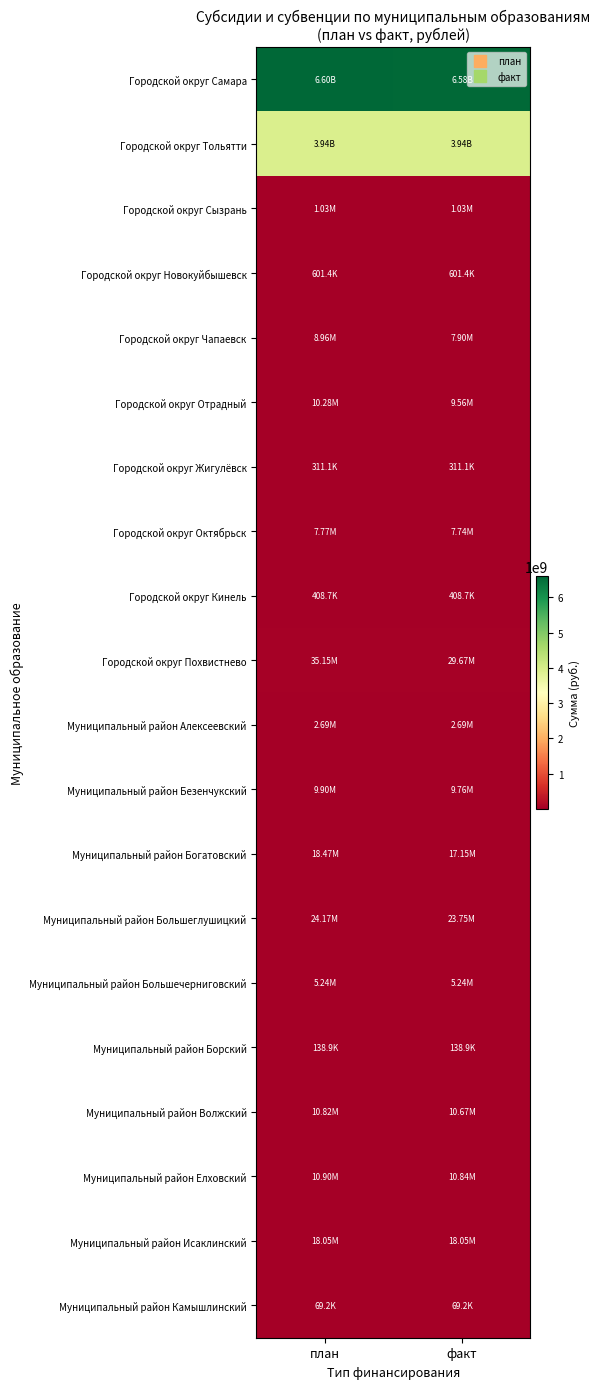

Reading left to right, extract all data points from this chart.

Городской округ Самара: план=6604257695.0	факт=6577964499.6
Городской округ Тольятти: план=3936355000.0	факт=3935688053.2
Городской округ Сызрань: план=1029100.0	факт=1029100.0
Городской округ Новокуйбышевск: план=601400.0	факт=601400.0
Городской округ Чапаевск: план=8960331.0	факт=7904324.5
Городской округ Отрадный: план=10278990.0	факт=9557400.3
Городской округ Жигулёвск: план=311100.0	факт=311100.0
Городской округ Октябрьск: план=7773592.0	факт=7735405.8
Городской округ Кинель: план=408700.0	факт=408700.0
Городской округ Похвистнево: план=35149630.0	факт=29672682.4
Муниципальный район Алексеевский: план=2692521.0	факт=2692393.4
Муниципальный район Безенчукский: план=9895210.0	факт=9760998.6
Муниципальный район Богатовский: план=18468289.4	факт=17147890.4
Муниципальный район Большеглушицкий: план=24166966.0	факт=23746319.9
Муниципальный район Большечерниговский: план=5237830.0	факт=5237829.7
Муниципальный район Борский: план=138900.0	факт=138900.0
Муниципальный район Волжский: план=10822812.0	факт=10669955.8
Муниципальный район Елховский: план=10899338.8	факт=10837919.5
Муниципальный район Исаклинский: план=18049393.6	факт=18049393.0
Муниципальный район Камышлинский: план=69200.0	факт=69200.0